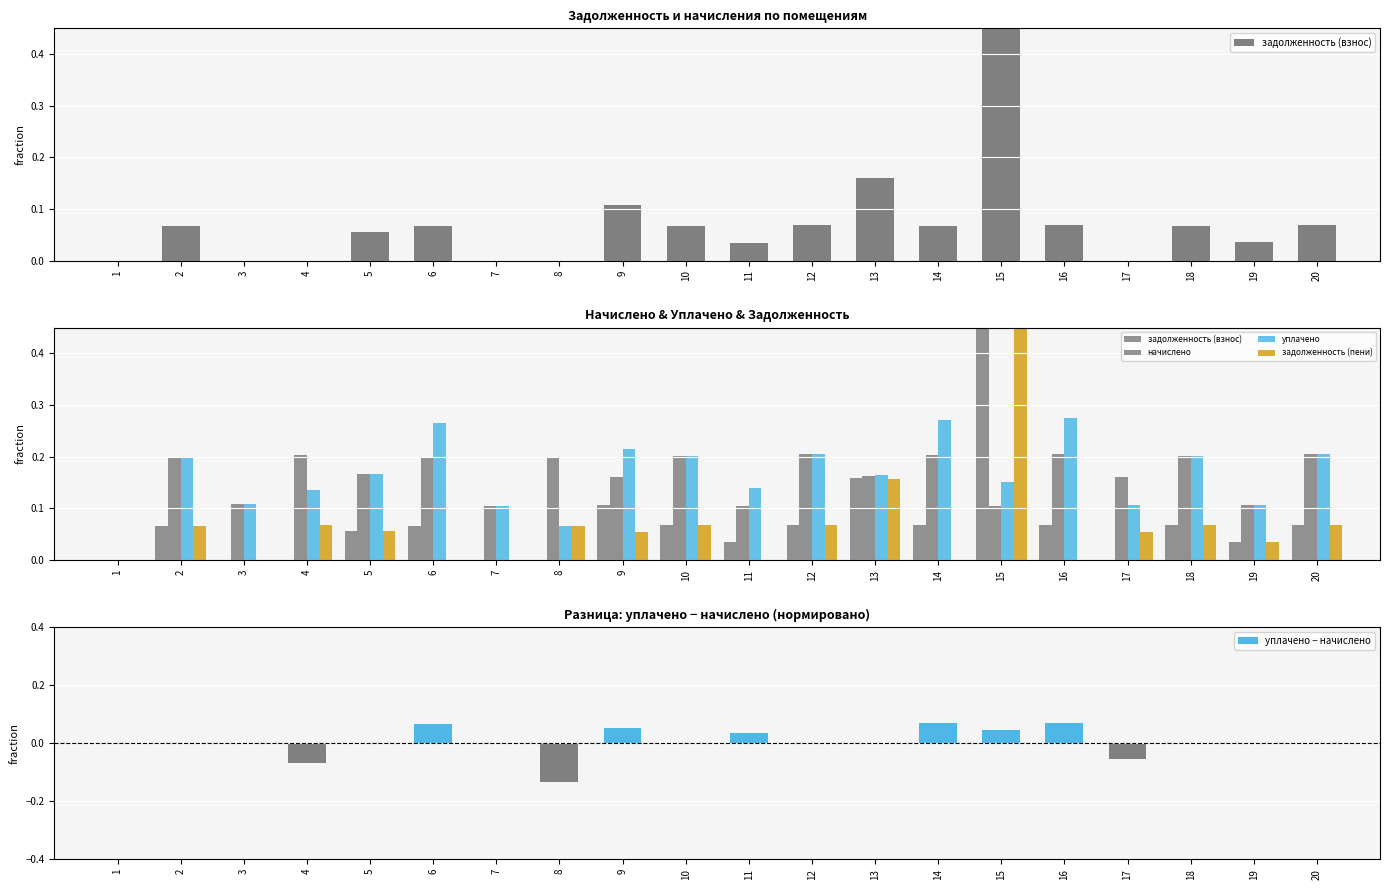

What is the value of the уплачено bar at the 18th from the left?

0.2